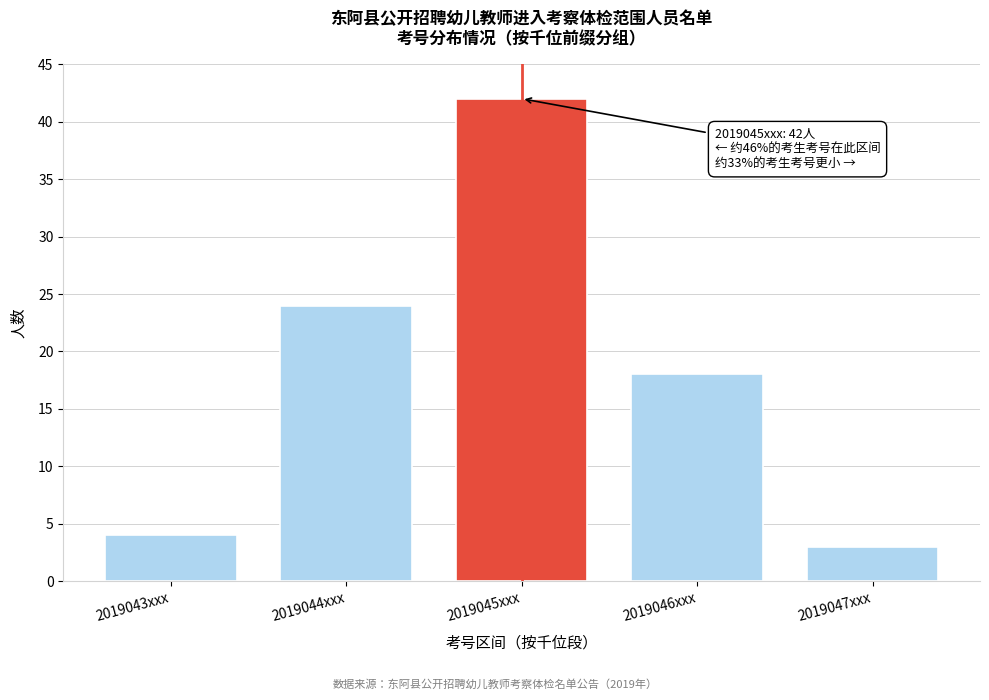

Reading left to right, transcribe all the data shown in this chart.

2019043xxx=4	2019044xxx=24	2019045xxx=42	2019046xxx=18	2019047xxx=3